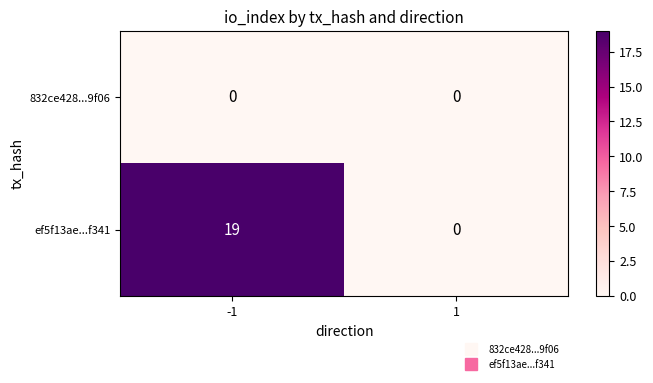

List the labels in order of ef5f13ae...f341 value, largest first.

-1, 1